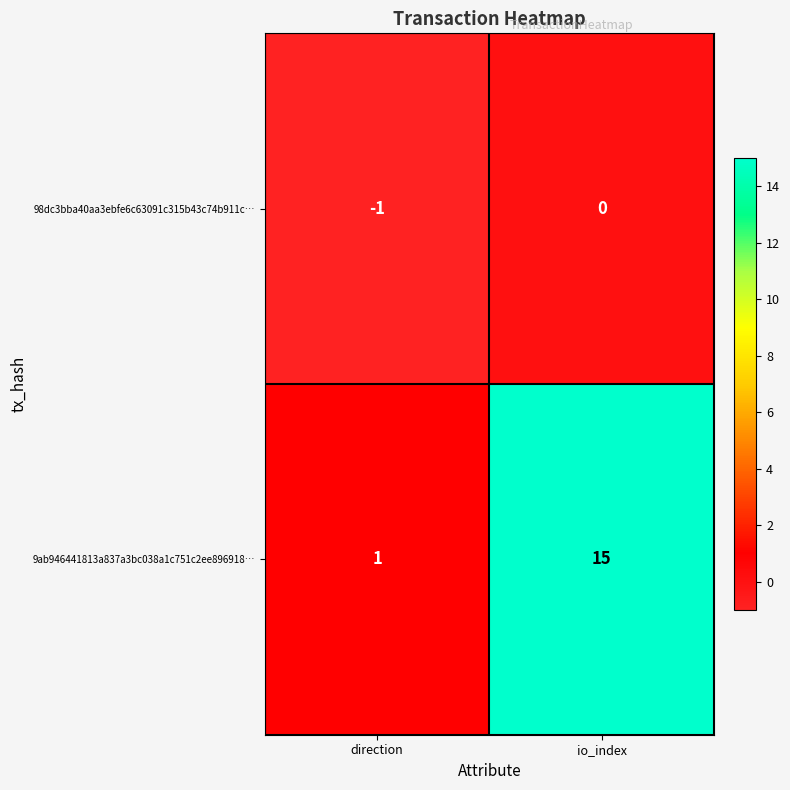

At which category is the sum across all series the highest?

io_index